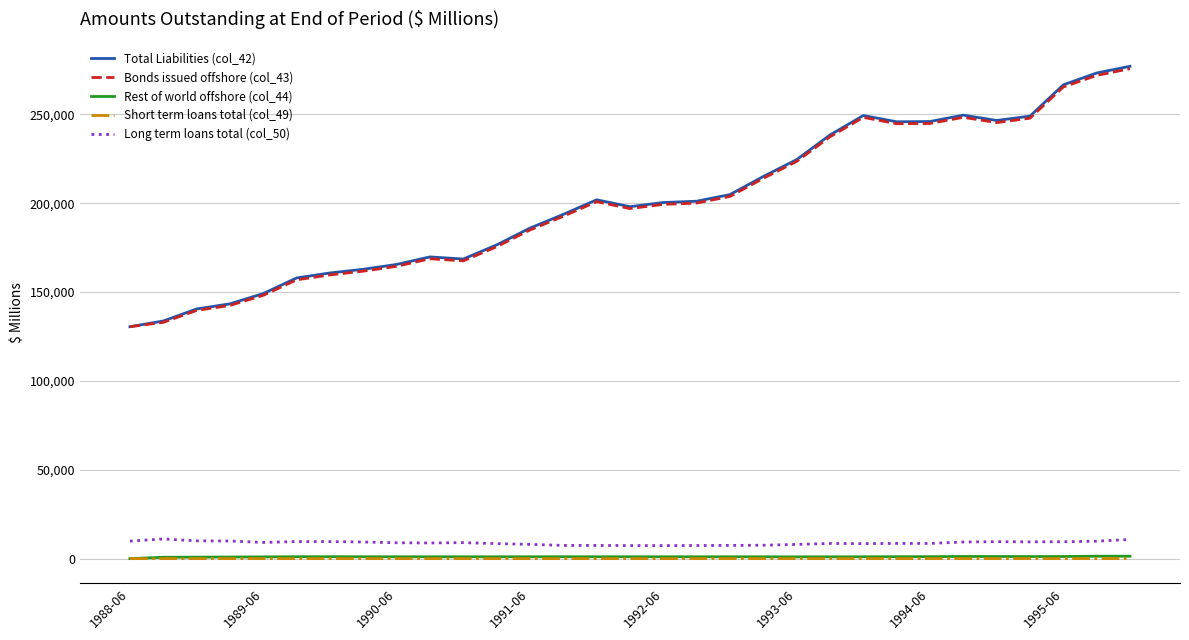

Which series has the largest range (max minus min)?

Total Liabilities (col_42)